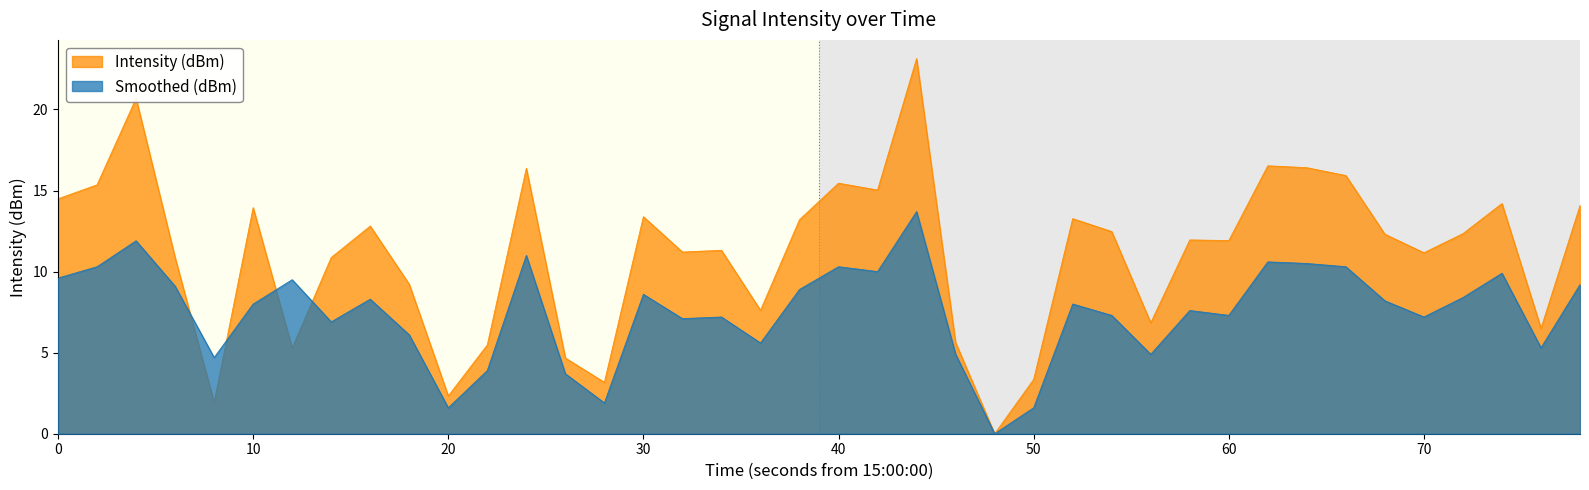

Does the chart display data point markers on the line(s)?

No